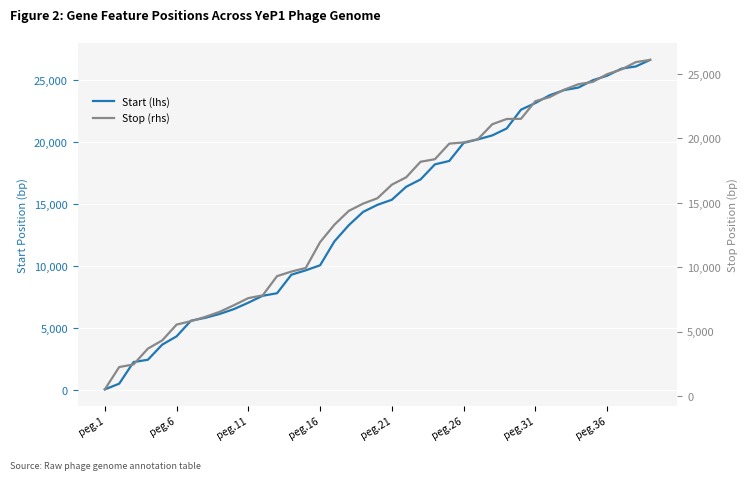

Rank the series by their average value, from highest to lowest.

Stop (rhs), Start (lhs)